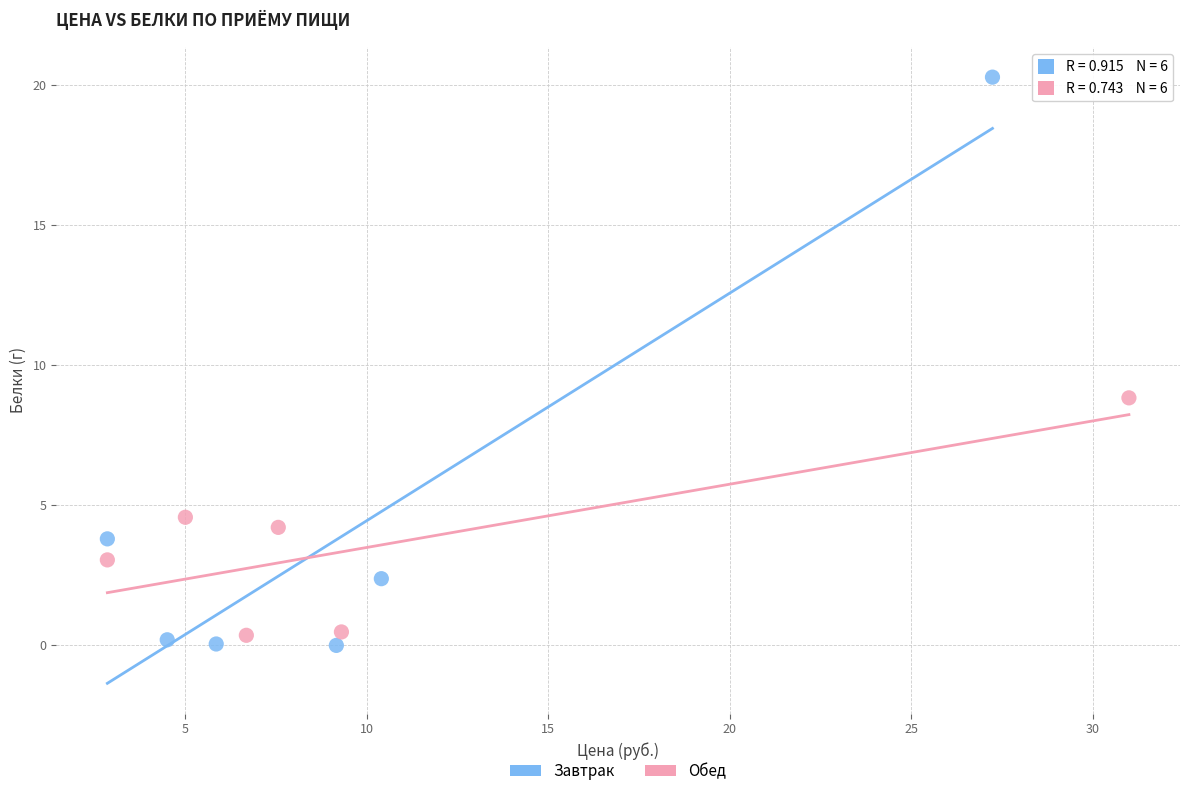

Which series contains the lowest Y value?

Завтрак